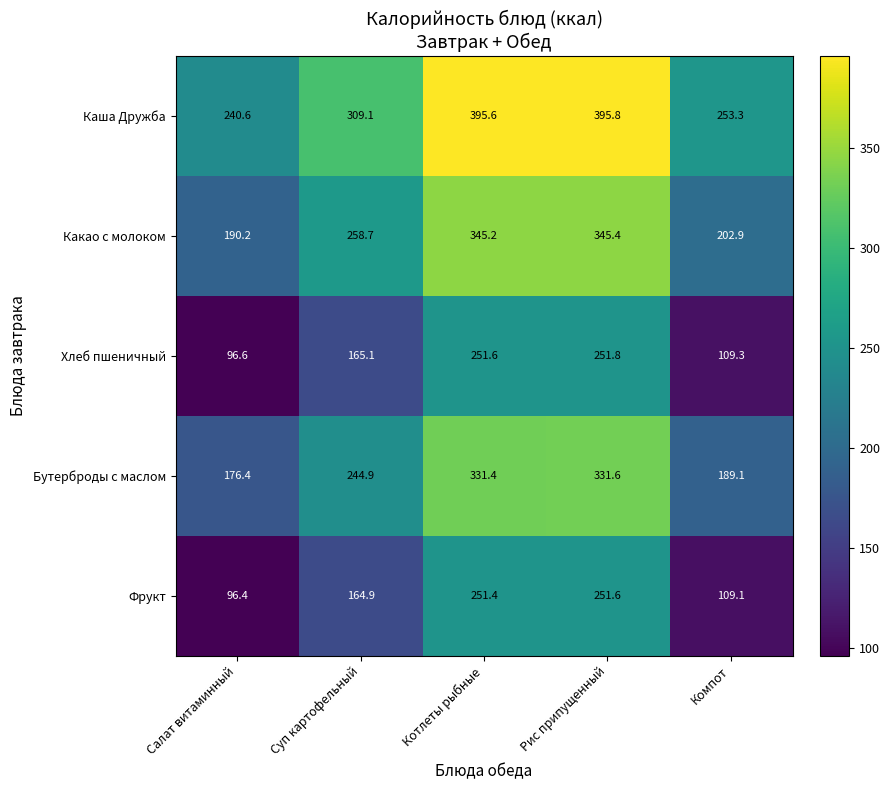

What is the sum of all Каша Дружба values?

1594.4